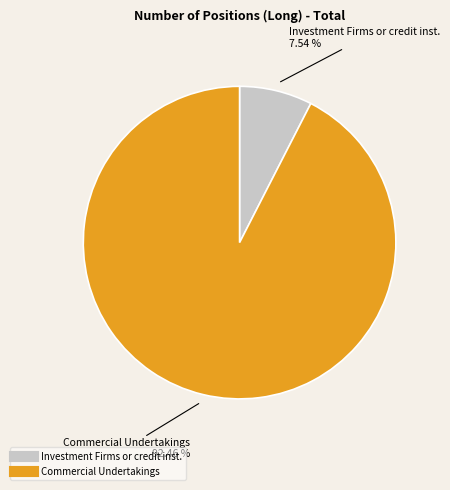

Is there any slice that represents more than half of the pie?

Yes